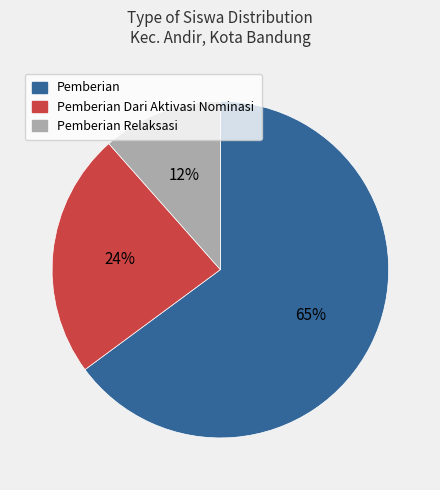

Is there any slice that represents more than half of the pie?

Yes